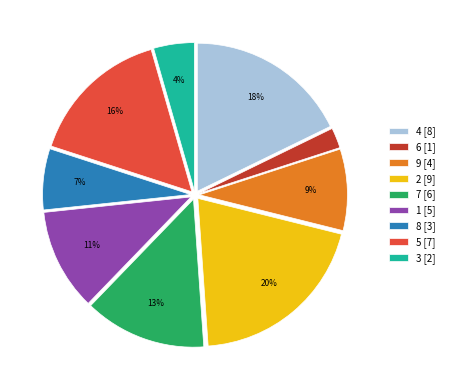

Do 1 and 7 together represent more than half of the pie?

No